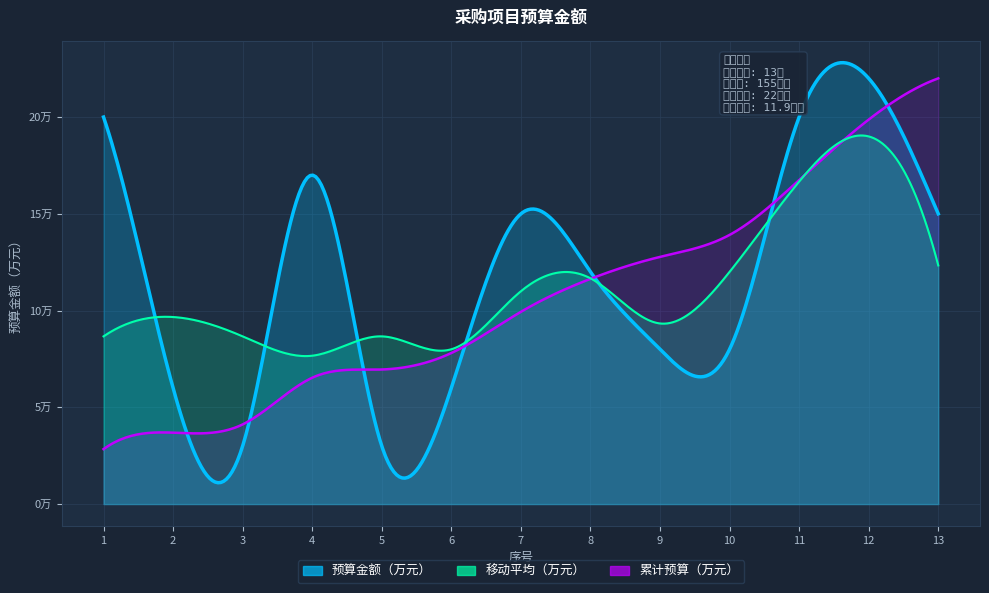

What is the difference between the values at 12 and 1?

2